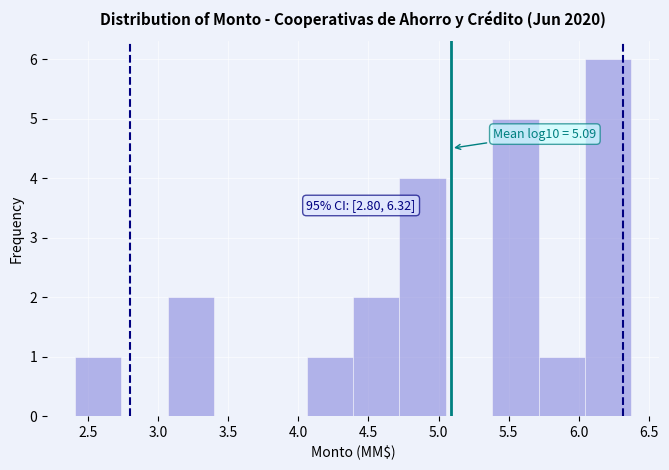

Over which range of the x-axis is the bar tallest?

6.05 to 6.40